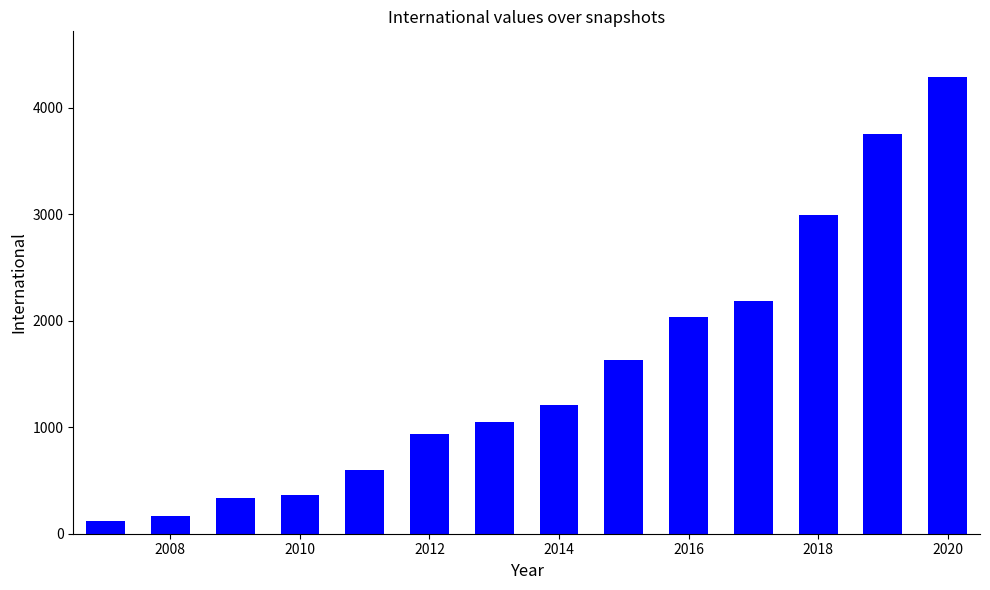

How many categories are shown in the chart?

14